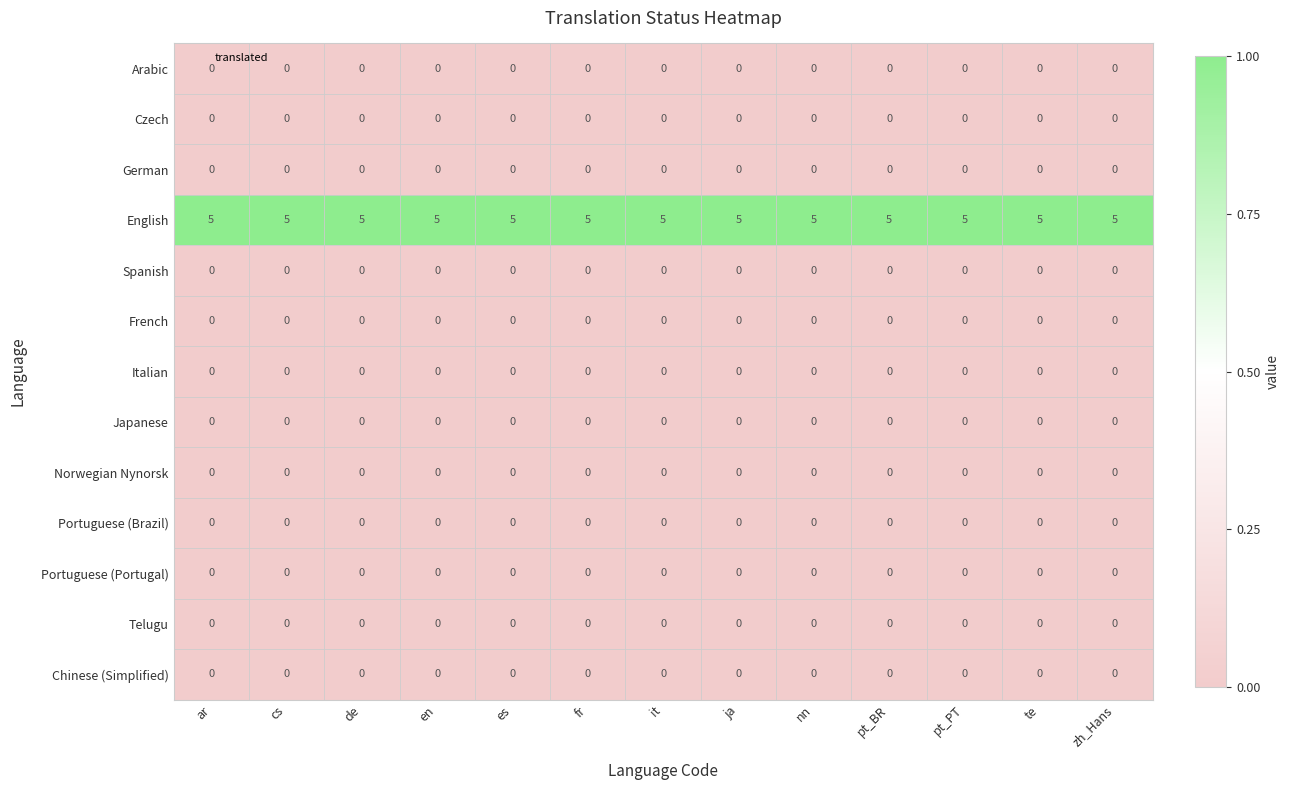

What is the maximum value shown in the chart?

5